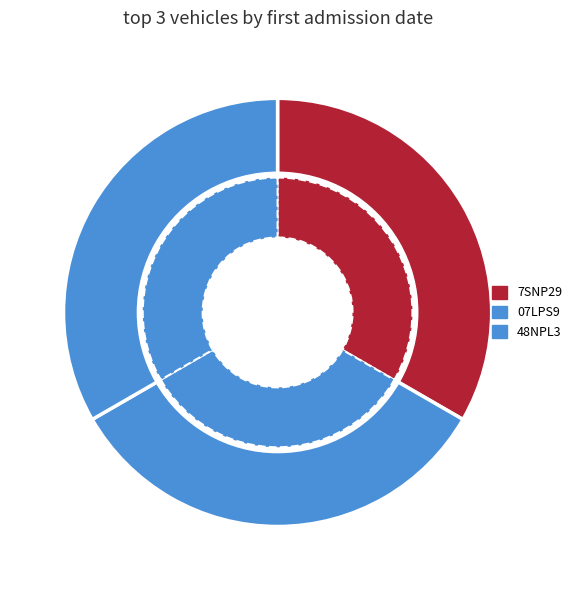

Is 07LPS9 the majority of the pie?

No